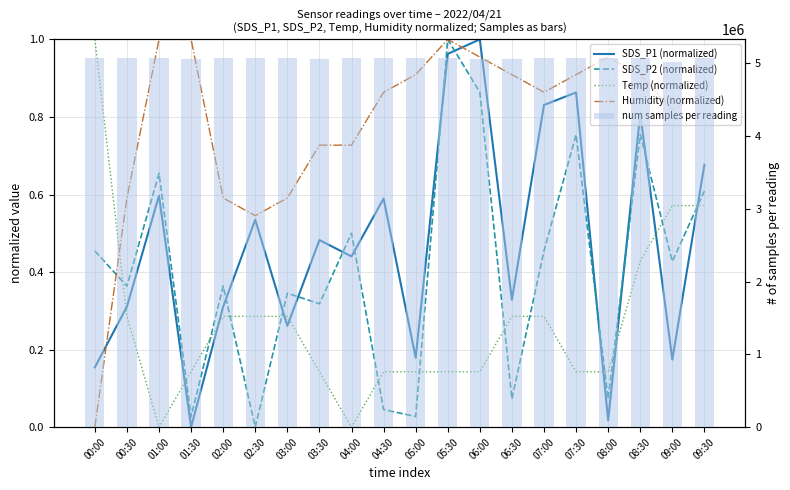

Count the number of data series in this chart.

5